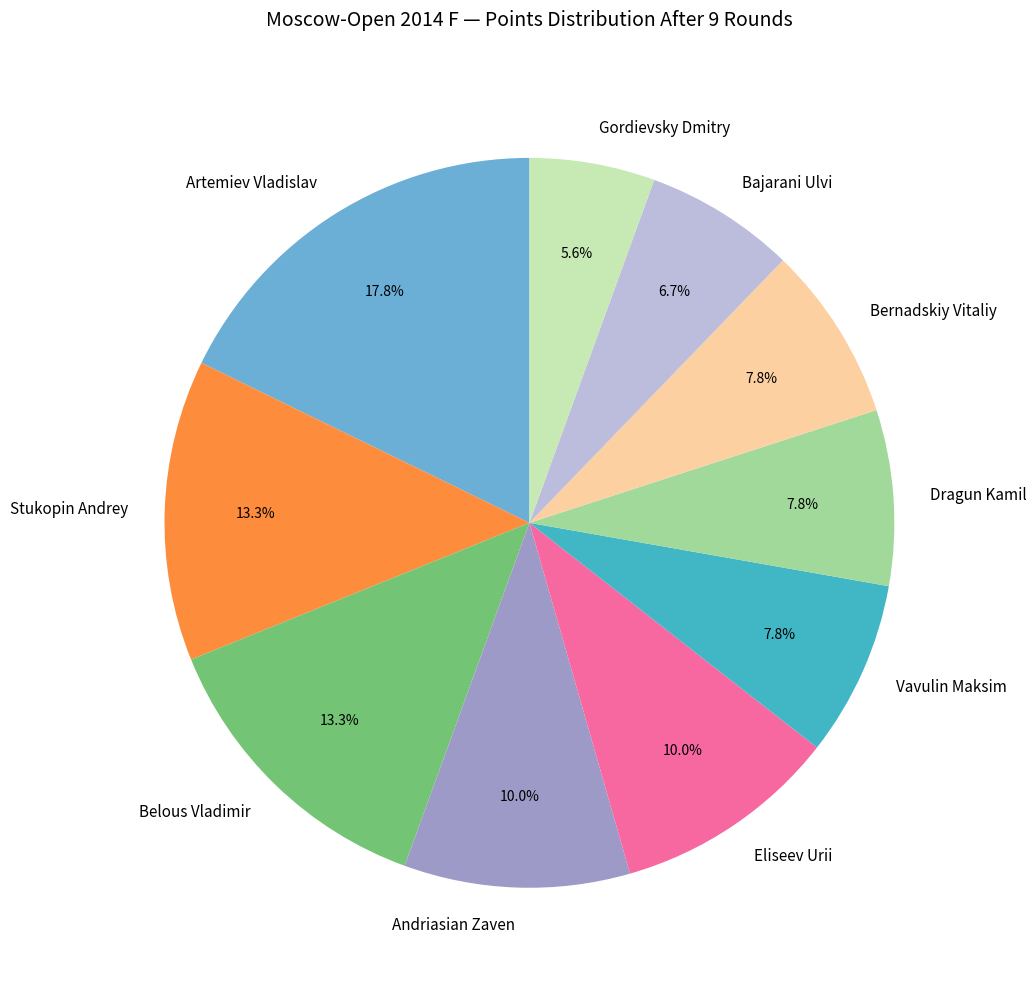

Which has a higher value, Belous Vladimir or Artemiev Vladislav?

Artemiev Vladislav